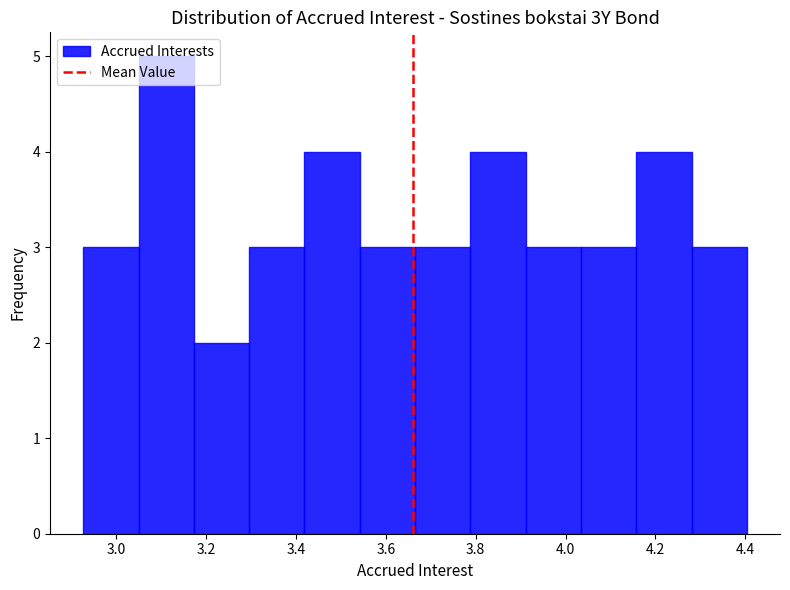

Reading left to right, list every bar in this chart as the range it spans on the x-axis followed by its height. Neither the bar edges nor the heights are printed on the chart, so give them approximately, as read against the axes.

2.92 to 3.04: 3
3.04 to 3.18: 5
3.18 to 3.30: 2
3.30 to 3.42: 3
3.42 to 3.54: 4
3.54 to 3.66: 3
3.66 to 3.78: 3
3.78 to 3.92: 4
3.92 to 4.04: 3
4.04 to 4.16: 3
4.16 to 4.28: 4
4.28 to 4.40: 3